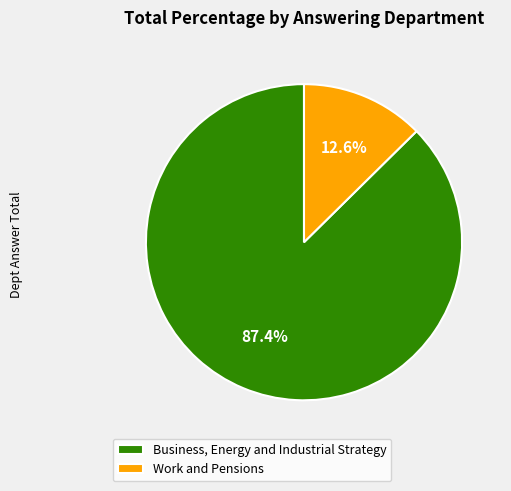

What is the majority slice?

Business, Energy and Industrial Strategy